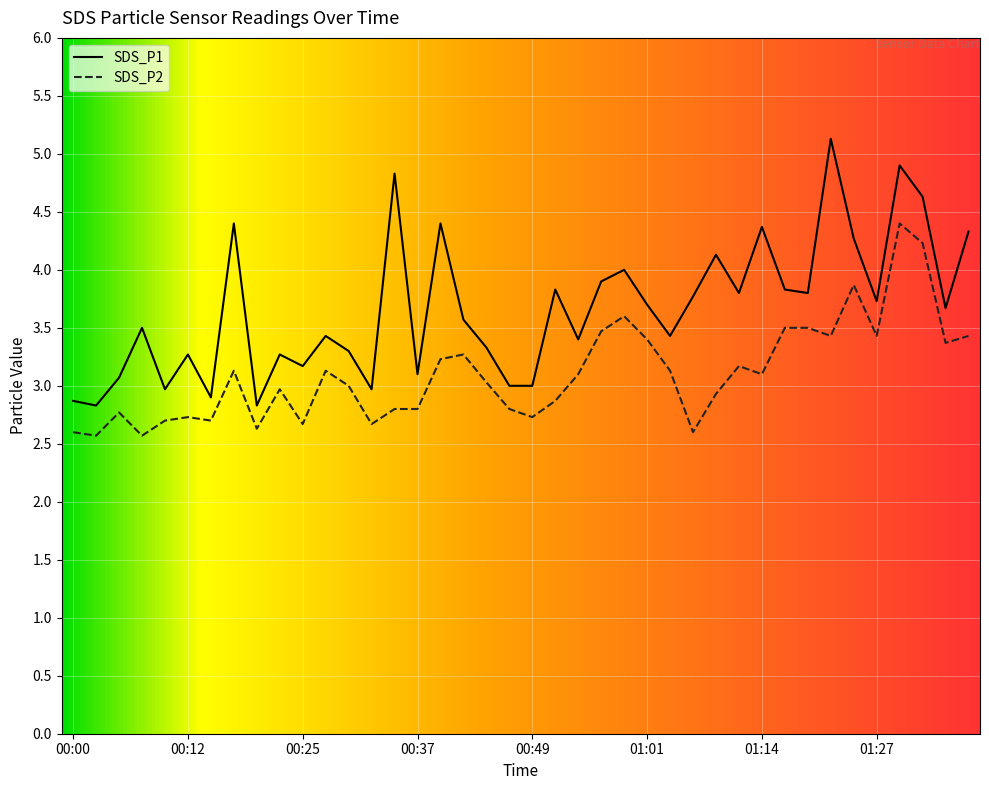

True or false: SDS_P2 has more than 1 points higher than both neighbors.

True